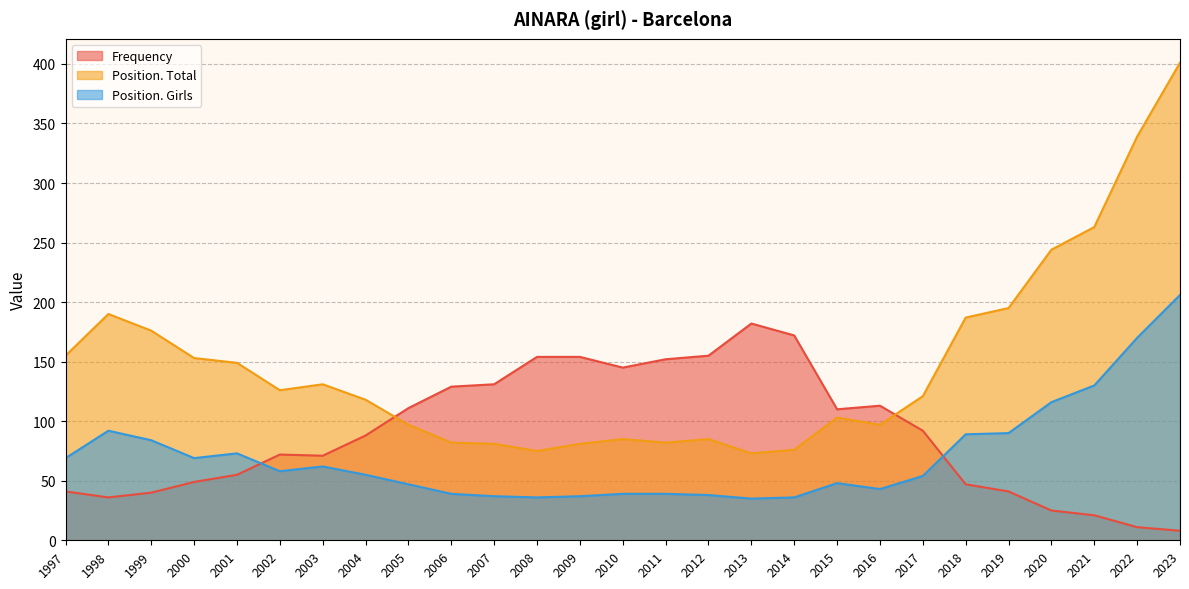

Reading left to right, list all the values displayed in this chart.

Frequency: 1997=41	1998=36	1999=40	2000=49	2001=55	2002=72	2003=71	2004=88	2005=111	2006=129	2007=131	2008=154	2009=154	2010=145	2011=152	2012=155	2013=182	2014=172	2015=110	2016=113	2017=92	2018=47	2019=41	2020=25	2021=21	2022=11	2023=8
Position. Total: 1997=155	1998=190	1999=176	2000=153	2001=149	2002=126	2003=131	2004=118	2005=97	2006=82	2007=81	2008=75	2009=81	2010=85	2011=82	2012=85	2013=73	2014=76	2015=103	2016=97	2017=121	2018=187	2019=195	2020=244	2021=263	2022=339	2023=401
Position. Girls: 1997=69	1998=92	1999=84	2000=69	2001=73	2002=58	2003=62	2004=55	2005=47	2006=39	2007=37	2008=36	2009=37	2010=39	2011=39	2012=38	2013=35	2014=36	2015=48	2016=43	2017=54	2018=89	2019=90	2020=116	2021=130	2022=170	2023=206